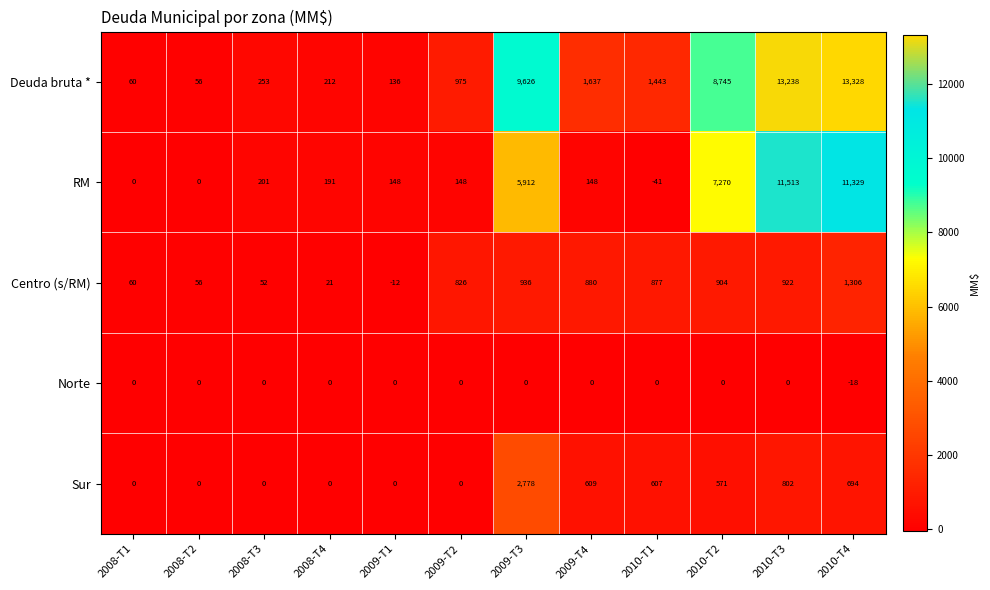

At 2010-T4, list the series in order from smallest to largest.

Norte, Sur, Centro (s/RM), RM, Deuda bruta *